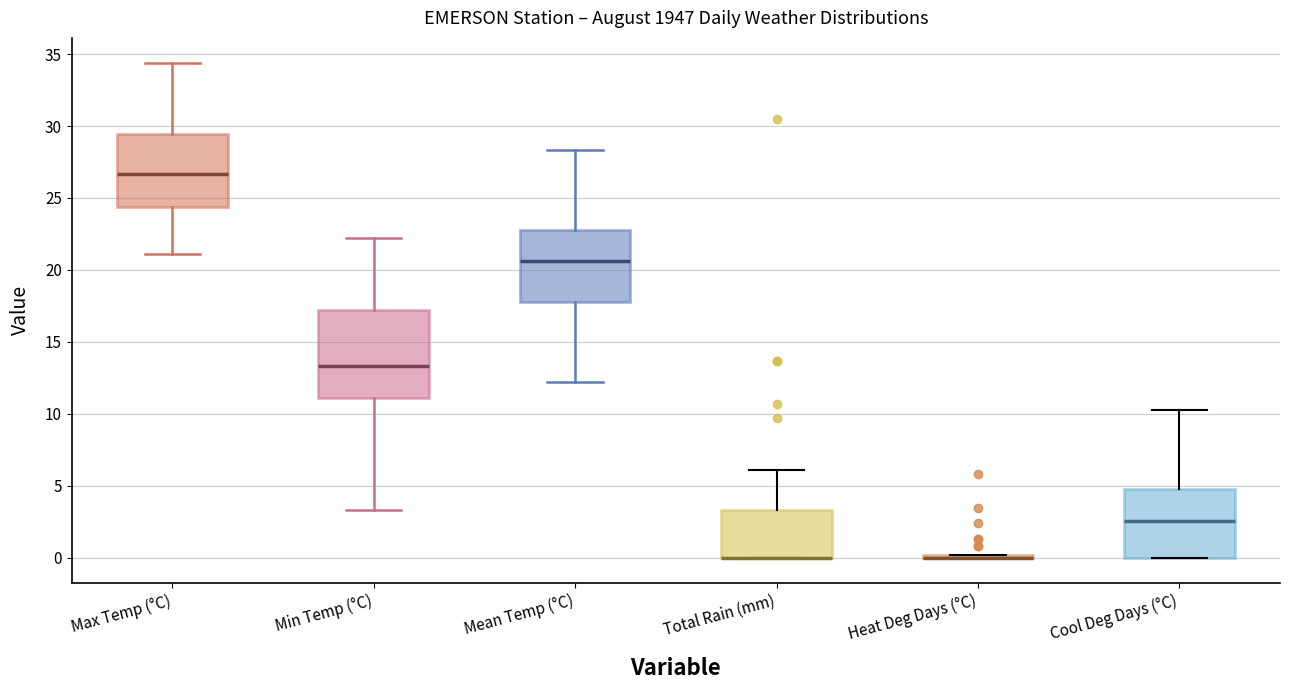

Reading left to right, read every box against the y-axis: the position of its median line, the range the box covers, and the ends of its whiskers. The values are not printed on the chart, so give them approximately, as read against the axis.

Max Temp (°C): median 26.5, box 24.5 to 29.5, whiskers 21.0 to 34.5
Min Temp (°C): median 13.5, box 11.0 to 17.5, whiskers 3.5 to 22.0
Mean Temp (°C): median 20.5, box 18.0 to 23.0, whiskers 12.0 to 28.5
Total Rain (mm): median 0.0 (drawn on the box's lower edge), box 0.0 to 3.5, whiskers 0.0 to 6.0
Heat Deg Days (°C): box collapsed to a line at 0.0, whiskers 0.0 to 0.0
Cool Deg Days (°C): median 2.5, box 0.0 to 5.0, whiskers 0.0 to 10.5